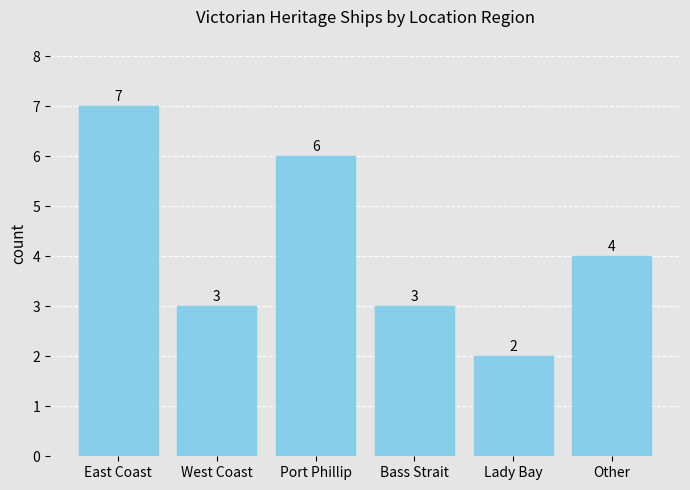

Which has a higher value, Port Phillip or East Coast?

East Coast